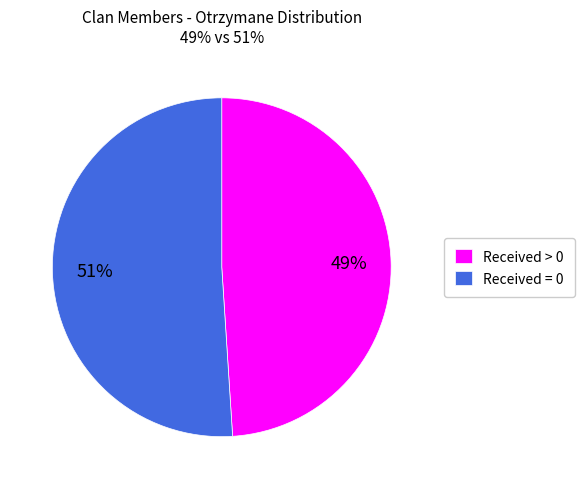

The Received > 0 slice represents 49% of the pie. True or false?

True